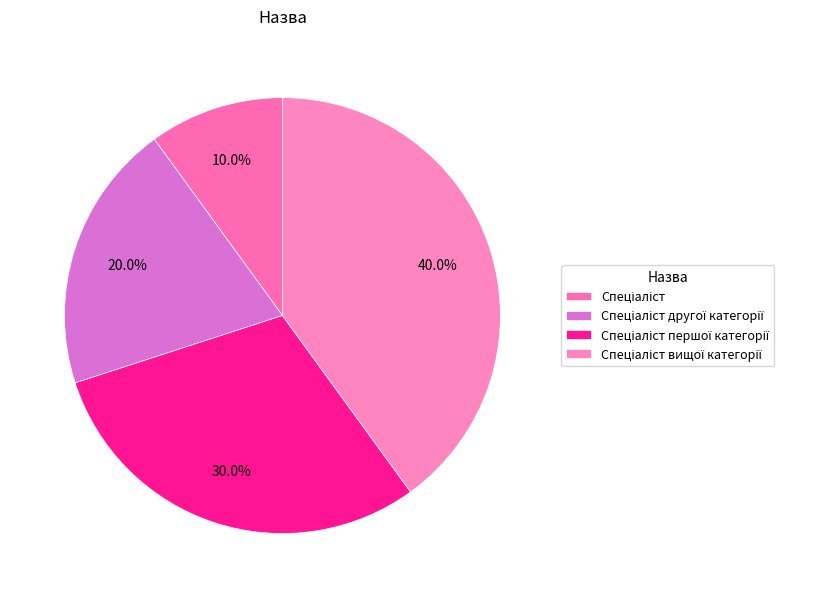

Does any single category account for the majority?

No